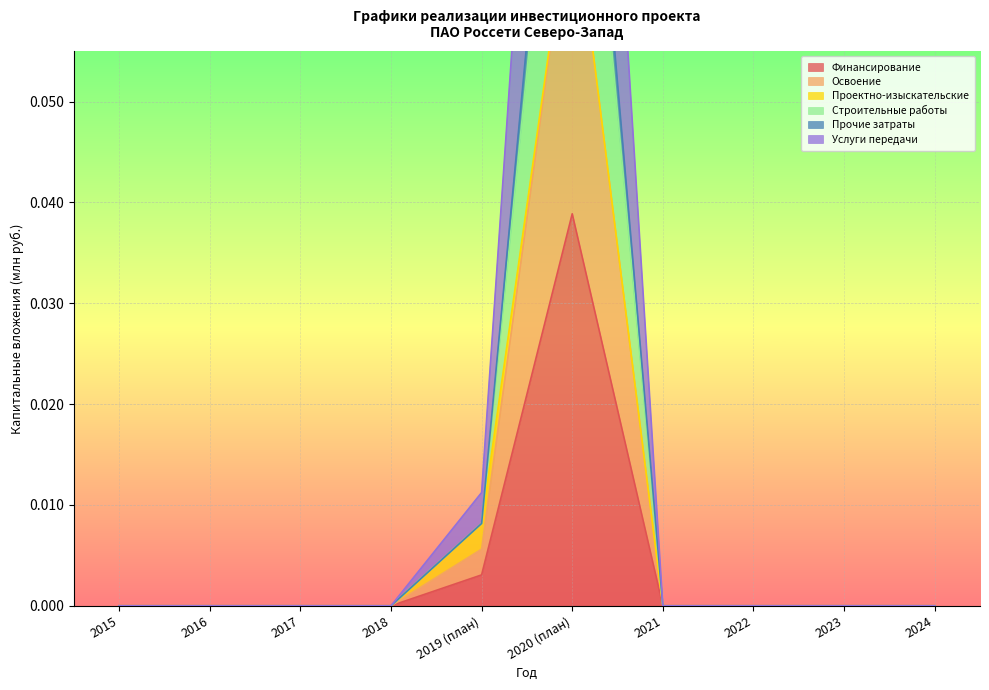

The Освоение series shows -0.1 at 2018. True or false?

False